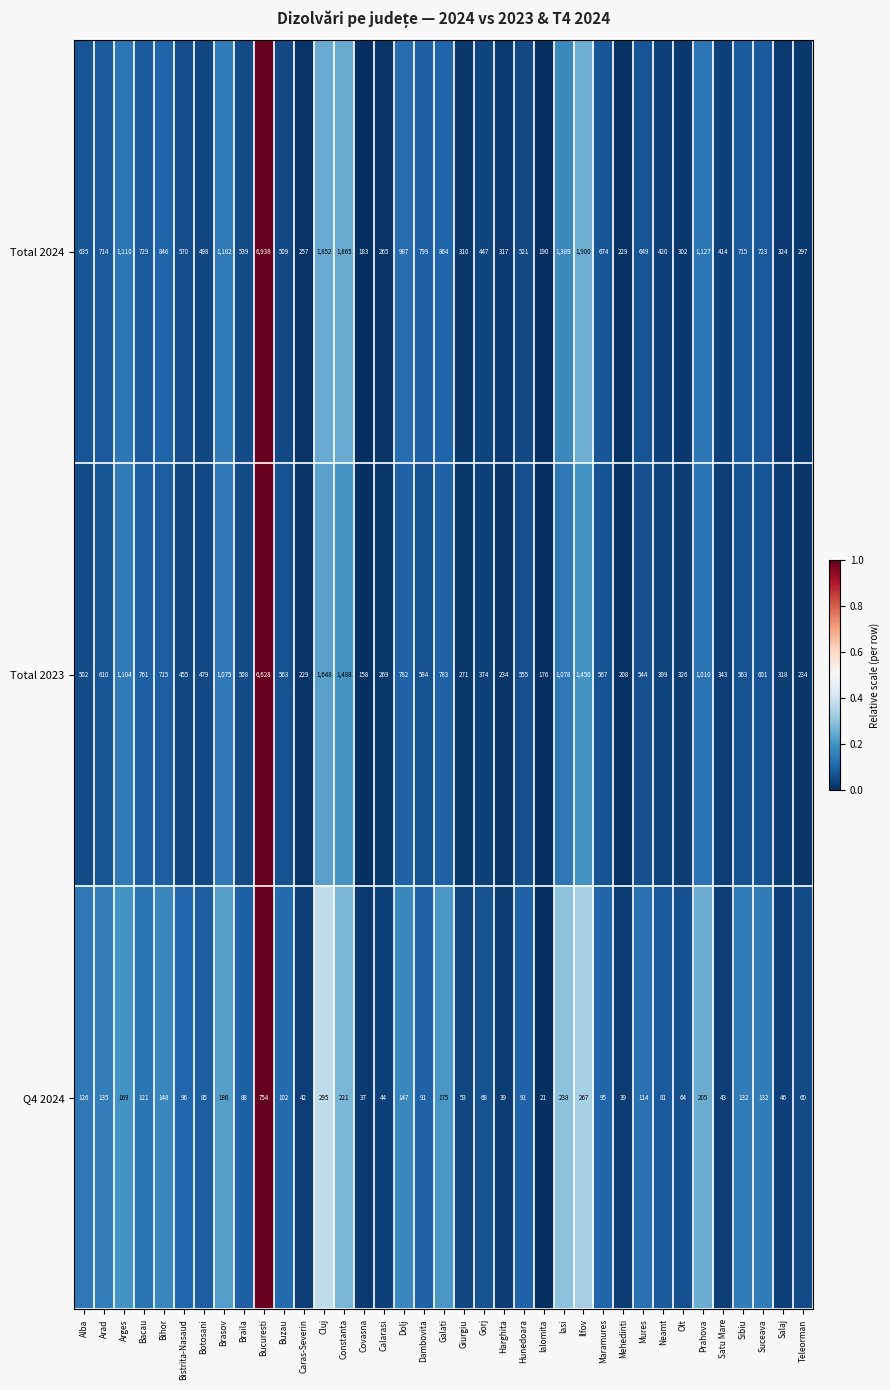

The Total 2023 series shows 990 at Constanta. True or false?

False